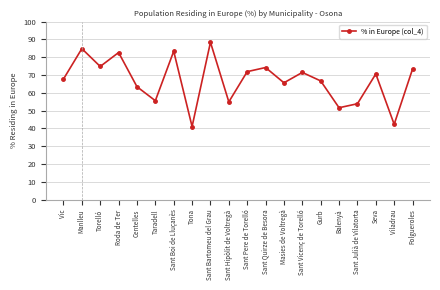

At which label is the value closest to 64?

Centelles